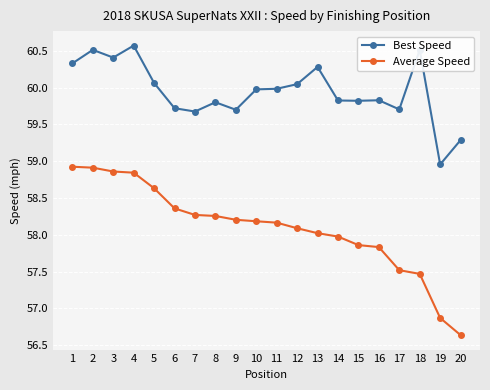

List the series in order of their overall mean, lowest first.

Average Speed, Best Speed